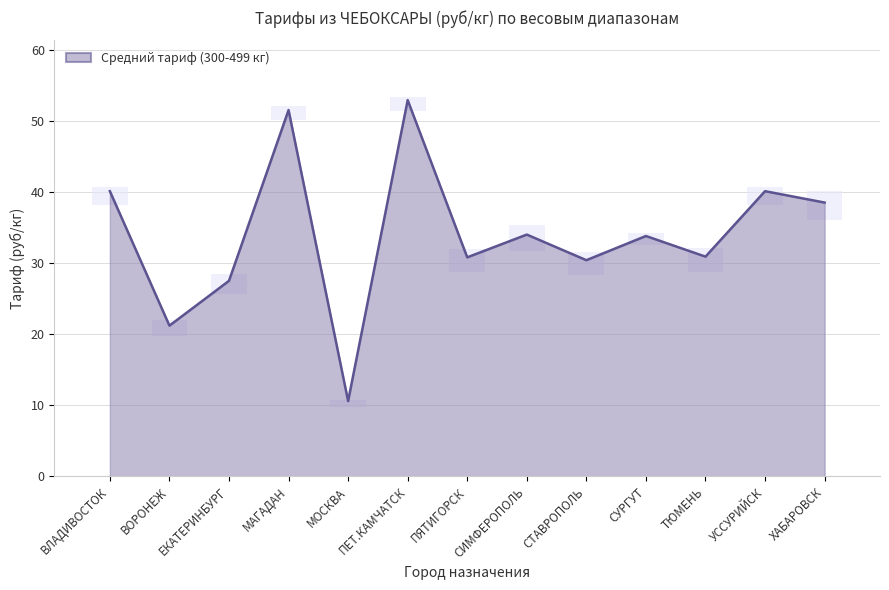

How many categories are shown in the chart?

13